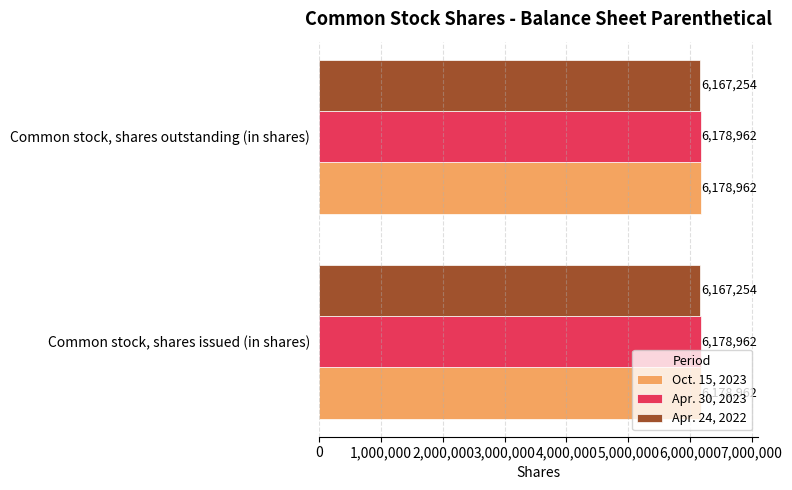

What is the sum of all Apr. 30, 2023 values?

12357924